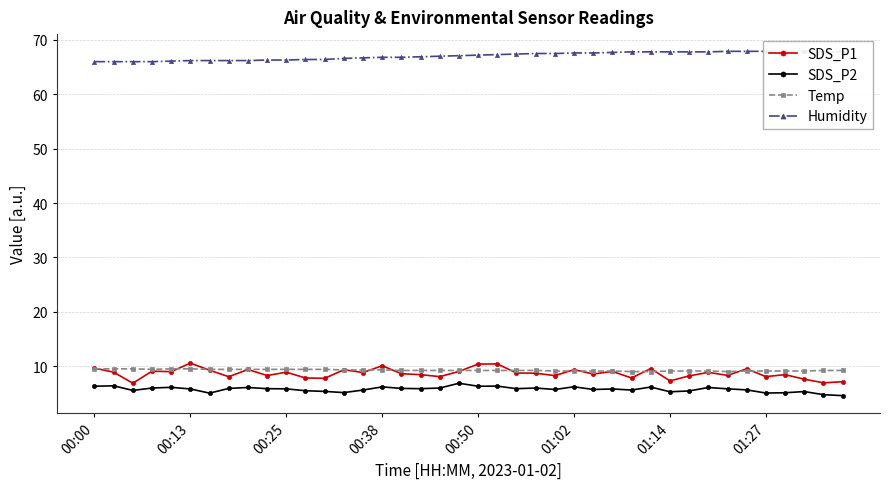

Is it true that SDS_P2 equals 6.2 at 01:02?

True